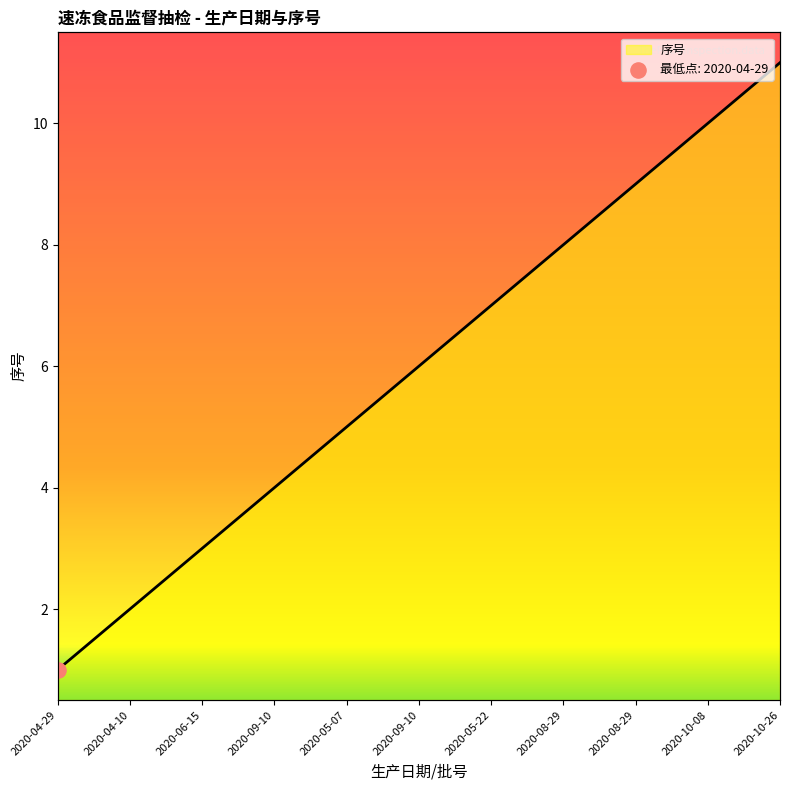

What is the ratio of the value at 2020-09-10 to the value at 2020-06-15?

1.3